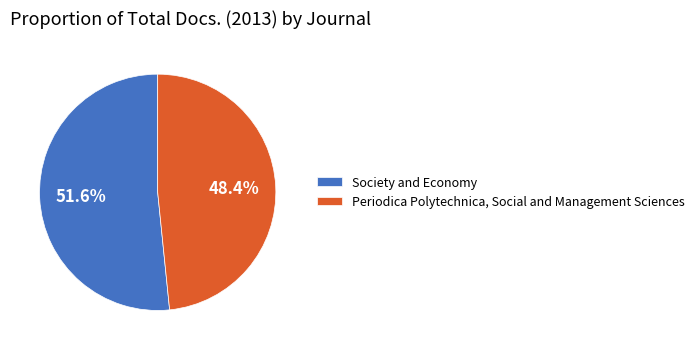

Which slice is the smallest?

Periodica Polytechnica, Social and Management Sciences